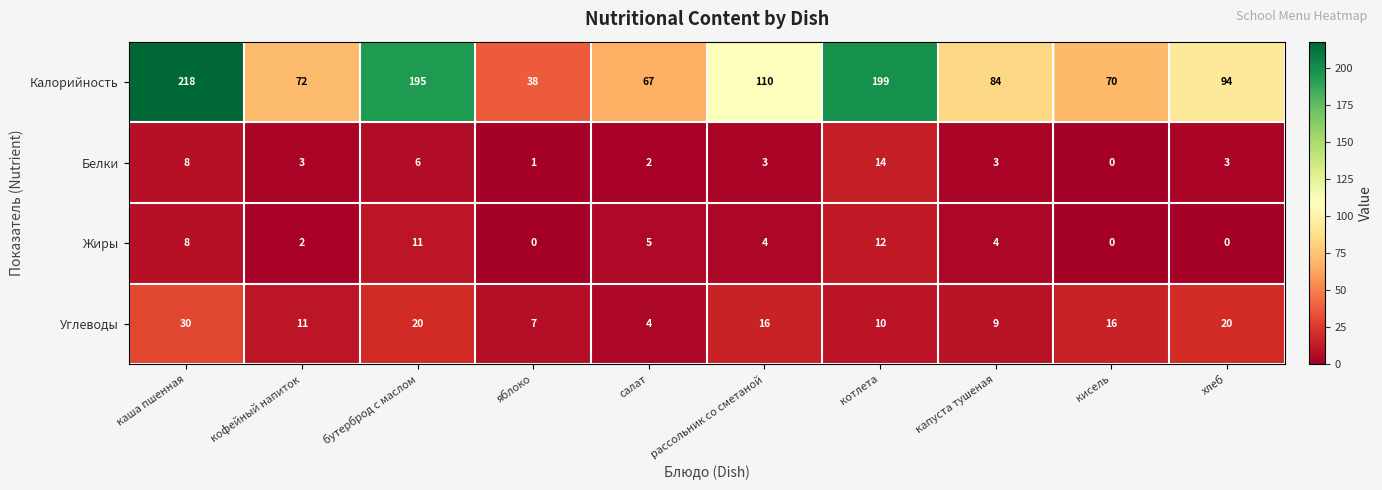

The Жиры series shows 4 at рассольник со сметаной. True or false?

True